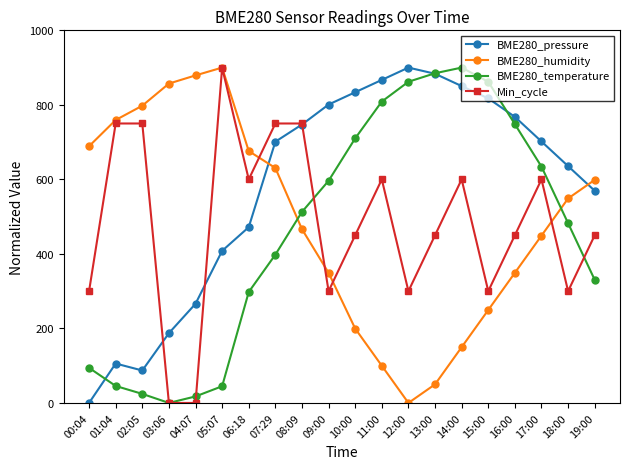

What is the highest value of the BME280_humidity series?

900.0